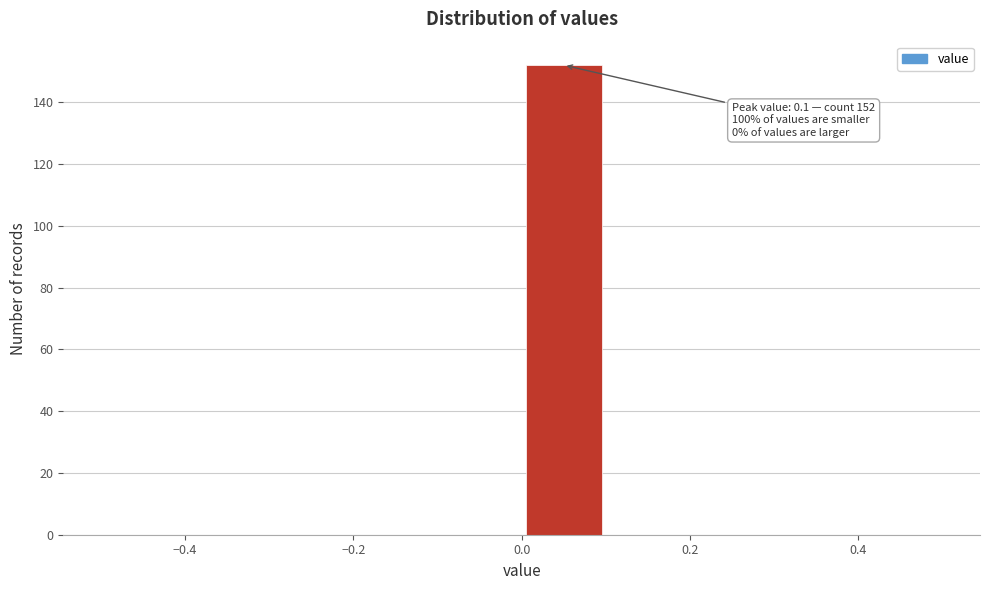

Over which range of the x-axis is the bar tallest?

0.0 to 0.1